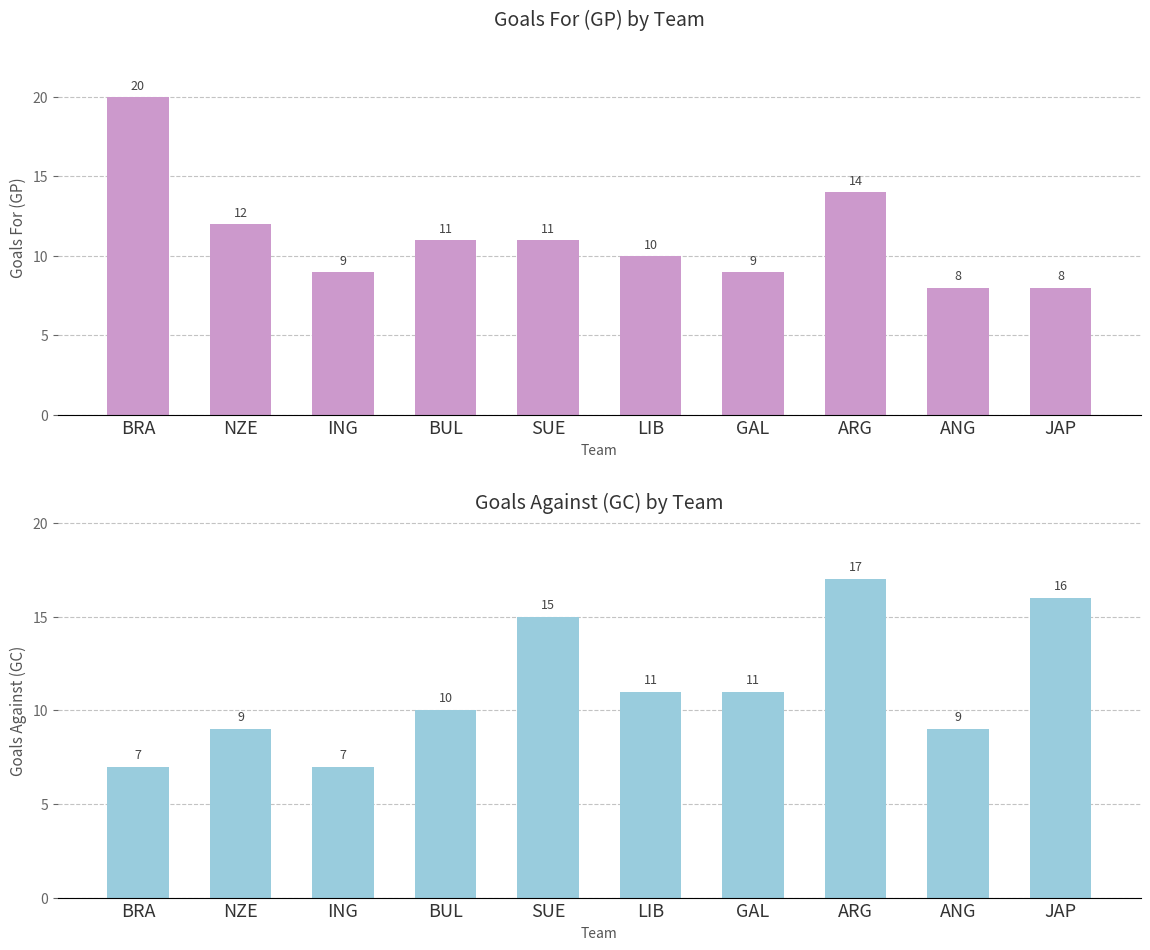

Are the bars horizontal?

No